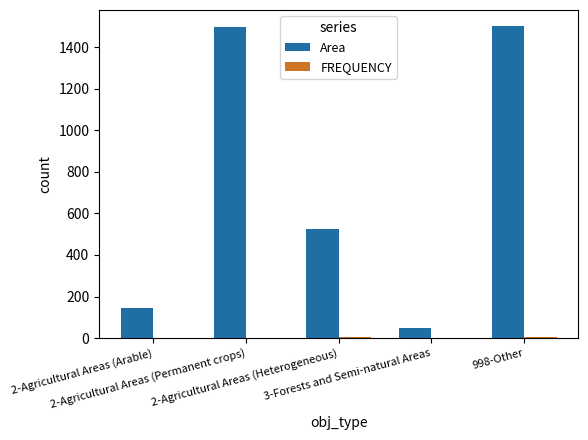

Which series has the widest spread of values?

Area